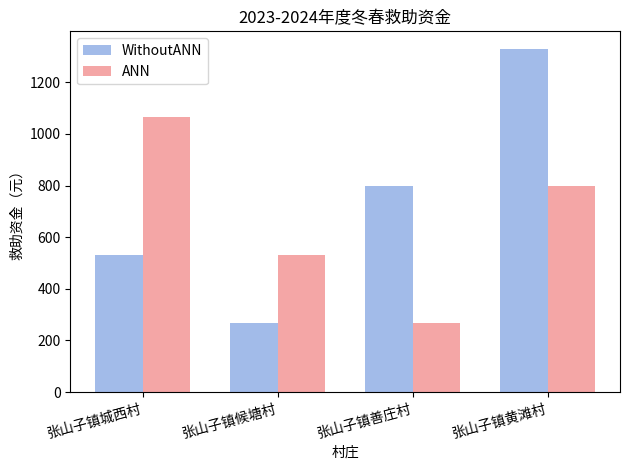

Which series changed the most between 张山子镇候塘村 and 张山子镇善庄村?

WithoutANN